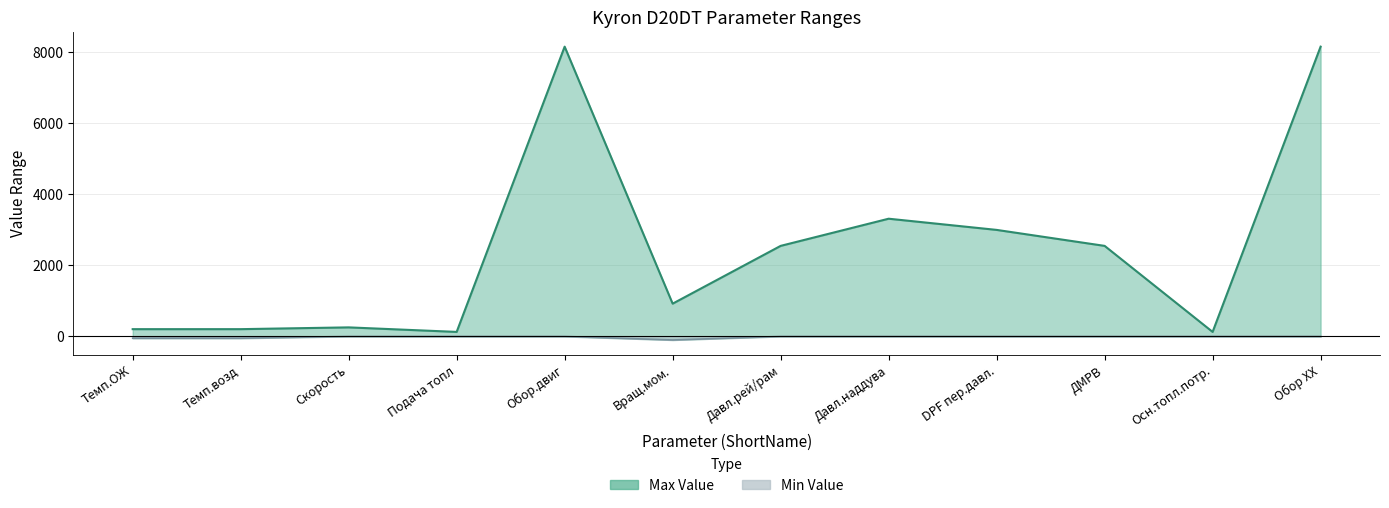

Which series has the largest total across all categories?

Max Value